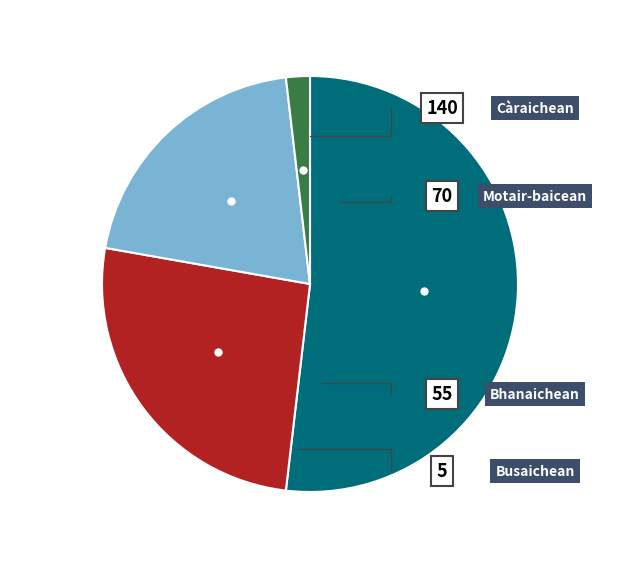

Is there any slice that represents more than half of the pie?

Yes